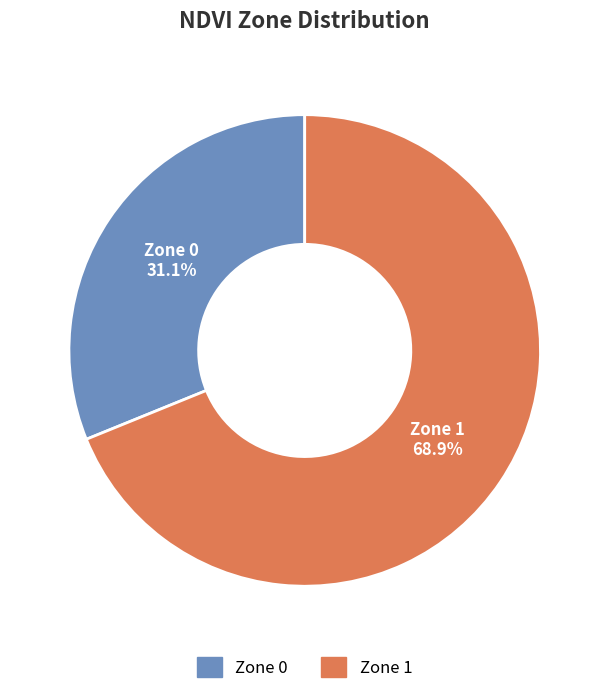

Between Zone 0 and Zone 1, which is larger?

Zone 1